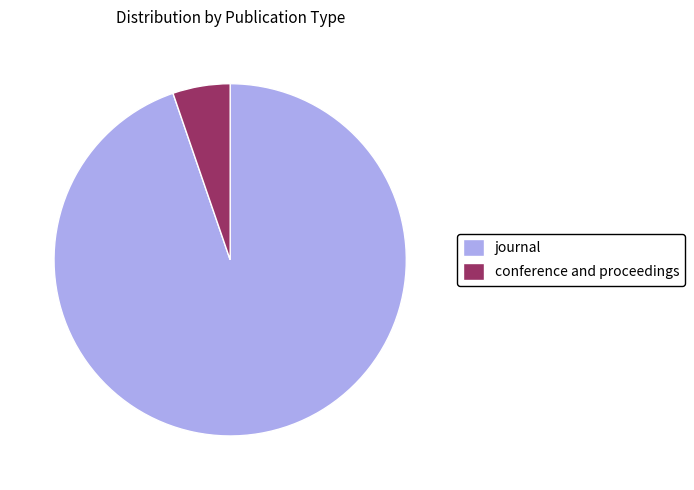

What is the ratio of the value at conference and proceedings to the value at journal?

0.1